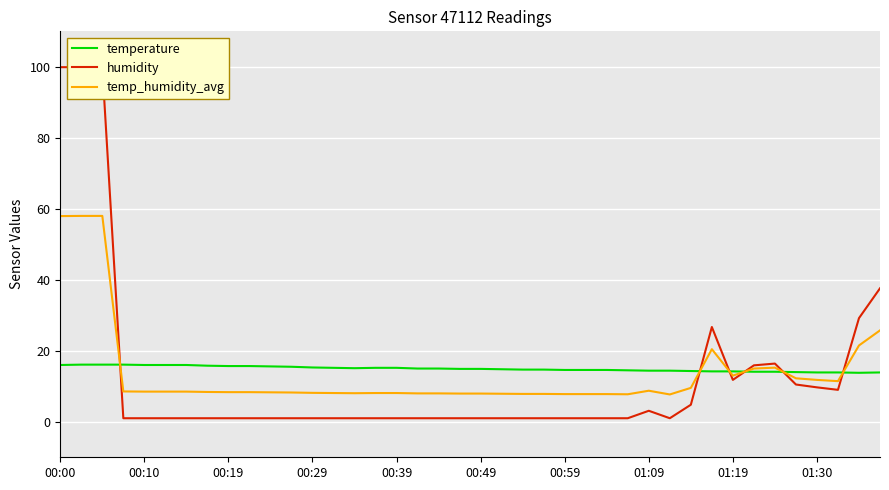

Rank the series by their average value, from highest to lowest.

temperature, temp_humidity_avg, humidity